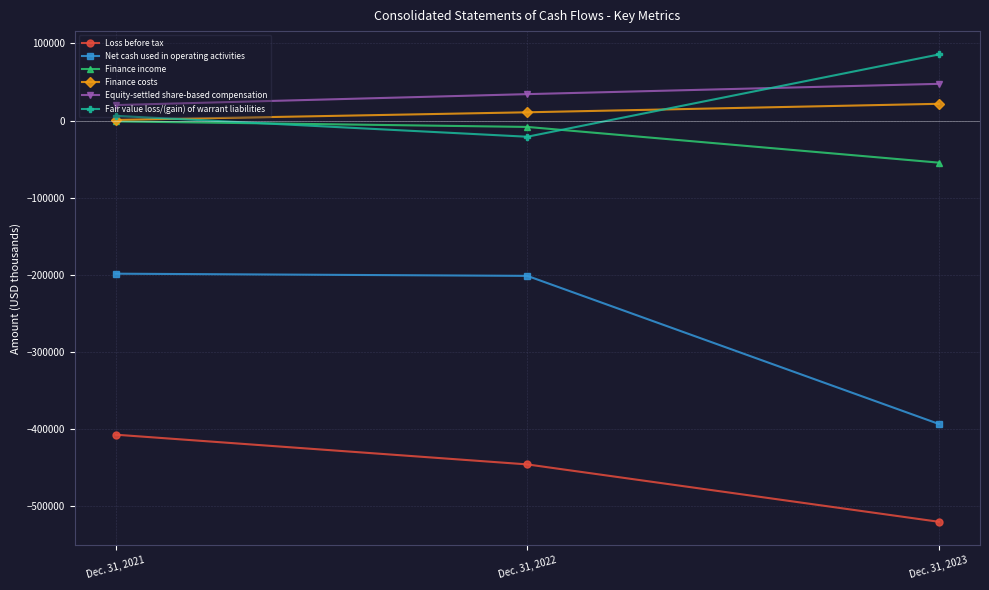

Reading right to left, what are all the values shown in this chart?

Loss before tax: -520118	-445724	-407196
Net cash used in operating activities: -393276	-201281	-198465
Finance income: -54487	-8182	-971
Finance costs: 21794	10796	900
Equity-settled share-based compensation: 47680	34338	20158
Fair value loss/(gain) of warrant liabilities: 85750	-20900	6200